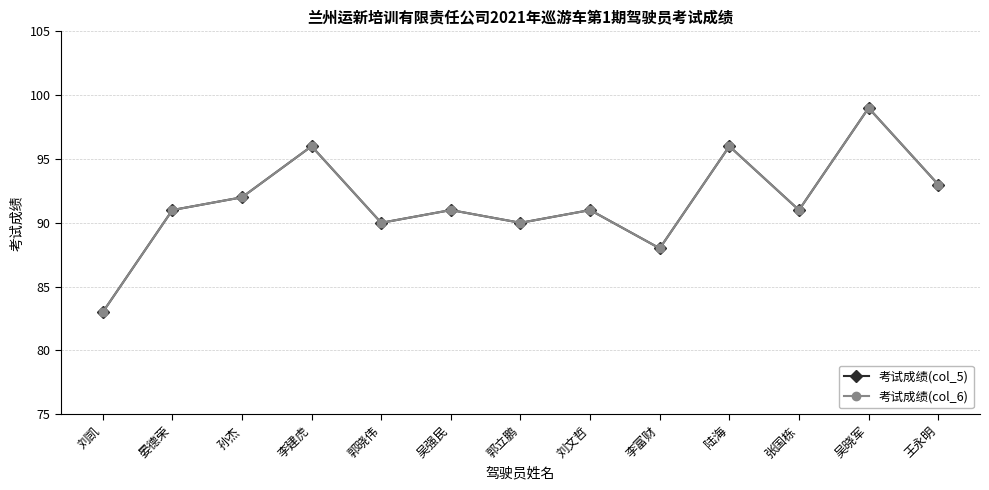

Is this an area chart (filled region under the line)?

No